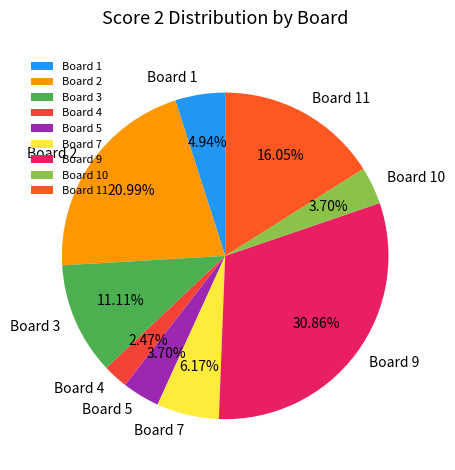

Is Board 1 the majority of the pie?

No